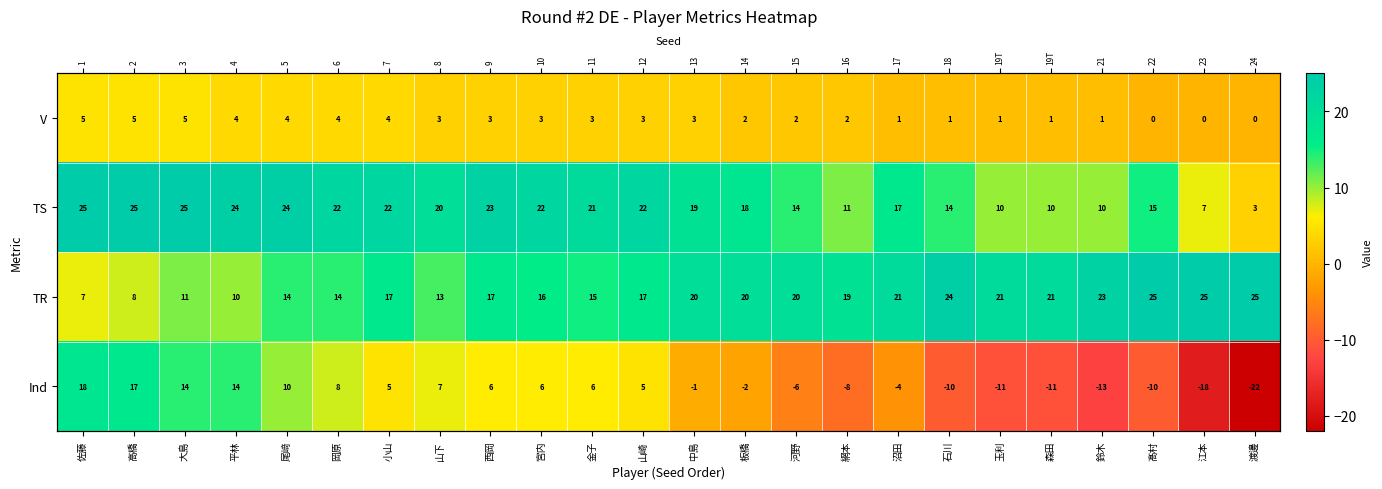

Is the value of Ind at 森田 greater than the value of TR at 佐藤?

No